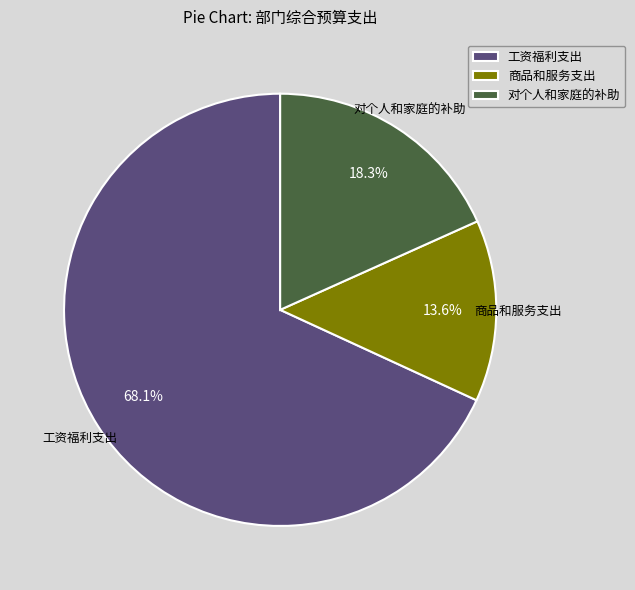

The 商品和服务支出 slice represents 14% of the pie. True or false?

True